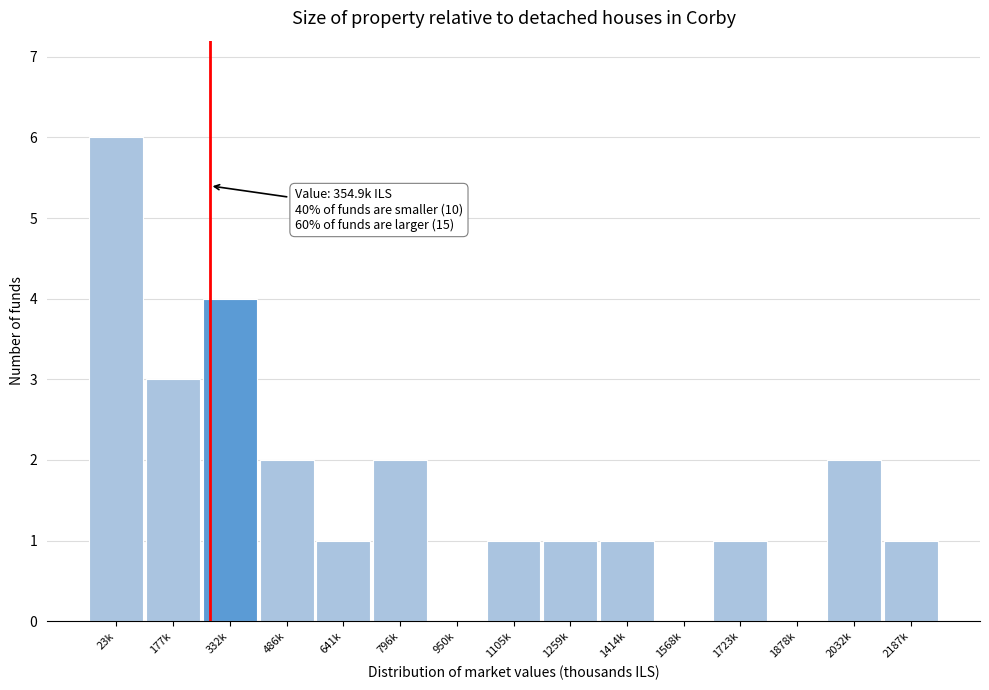

Reading left to right, transcribe all the data shown in this chart.

23k=6	177k=3	332k=4	486k=2	641k=1	796k=2	950k=0	1105k=1	1259k=1	1414k=1	1568k=0	1723k=1	1878k=0	2032k=2	2187k=1